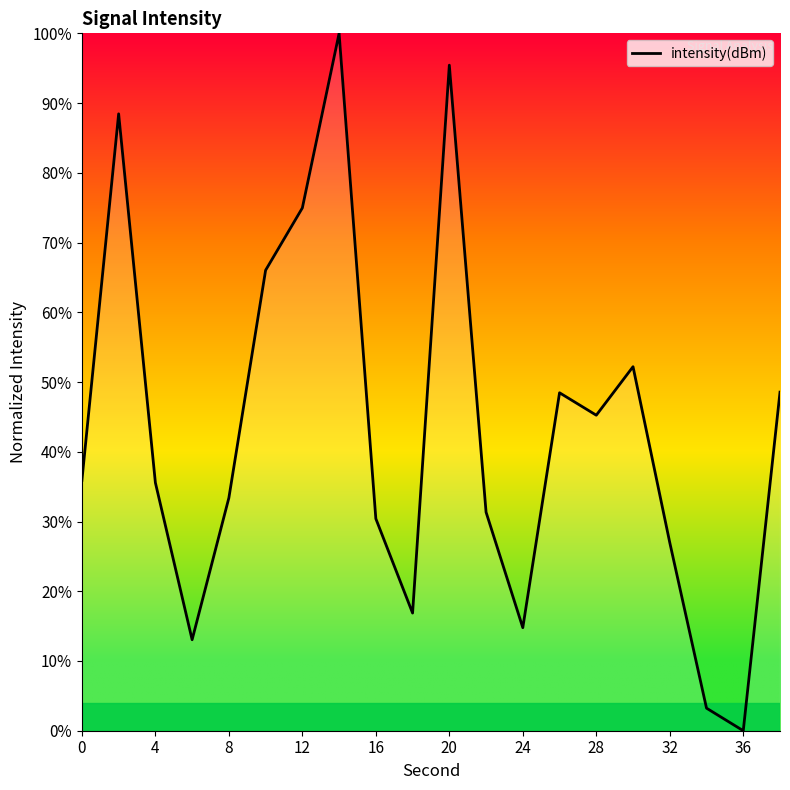

What is the difference between the maximum and minimum values?

100.0